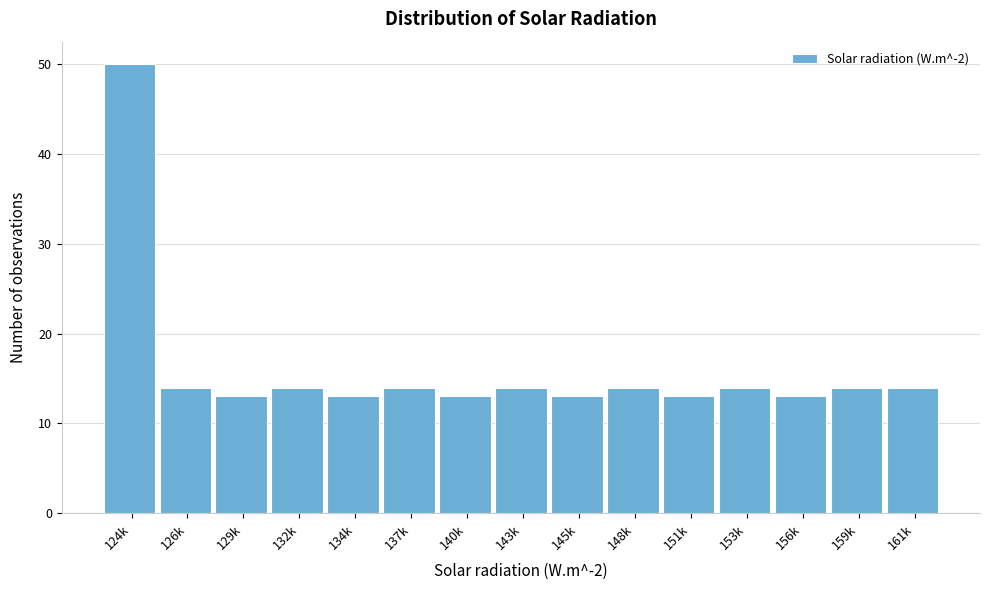

Reading left to right, extract all data points from this chart.

50	14	13	14	13	14	13	14	13	14	13	14	13	14	14